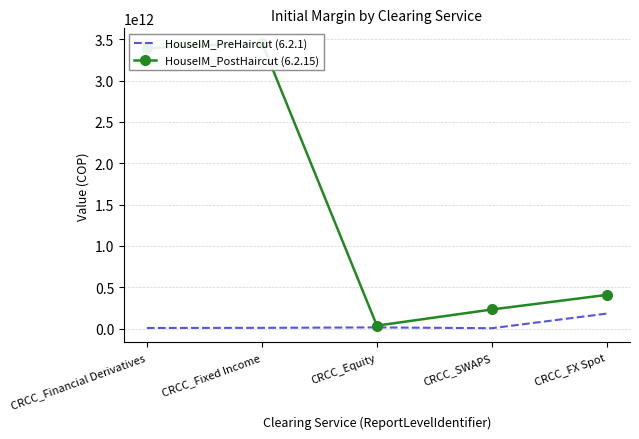

What is the minimum value shown in the chart?

3661000000